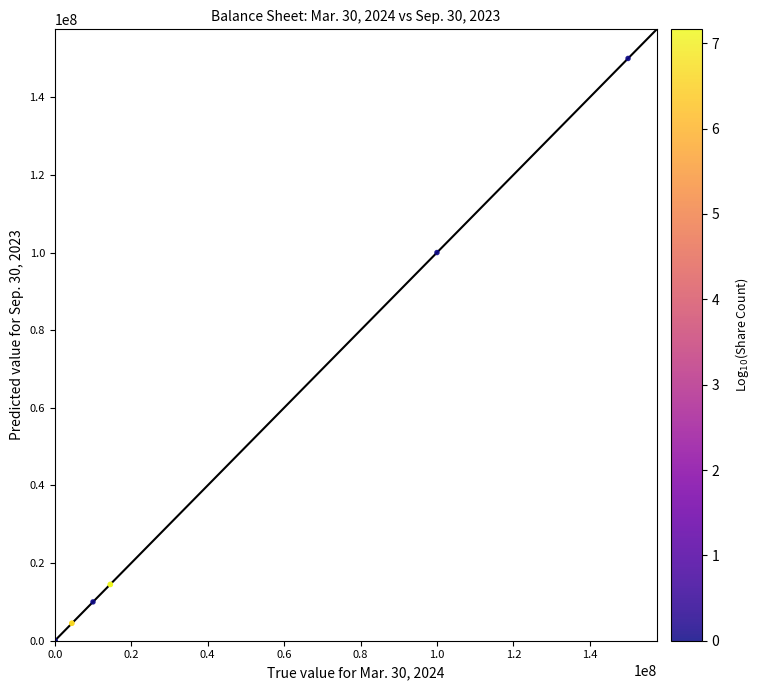

What Y value in the scatter plot is closest to 75000000?

100000000.0